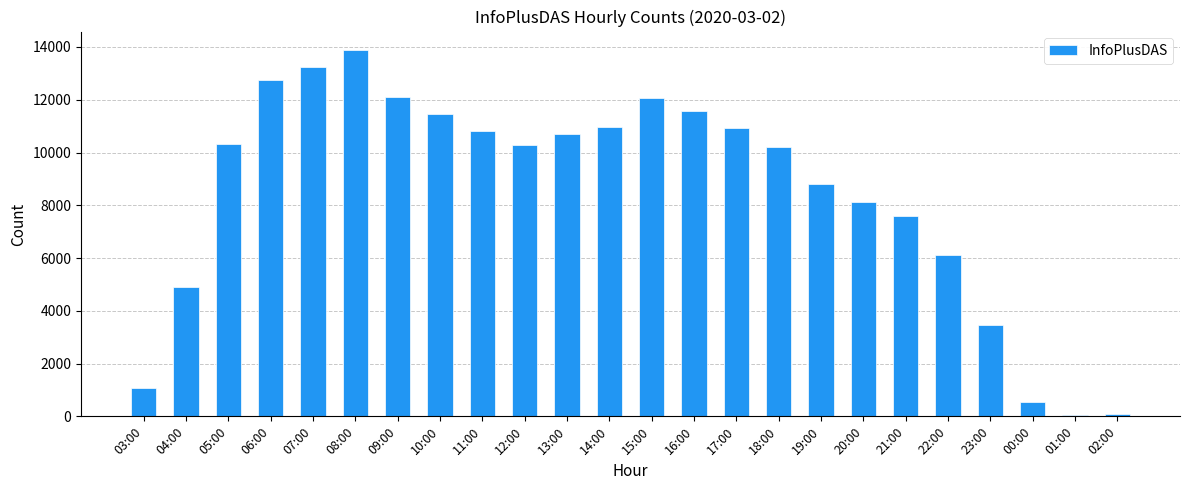

What is the label of the 20th bar from the left?

22:00